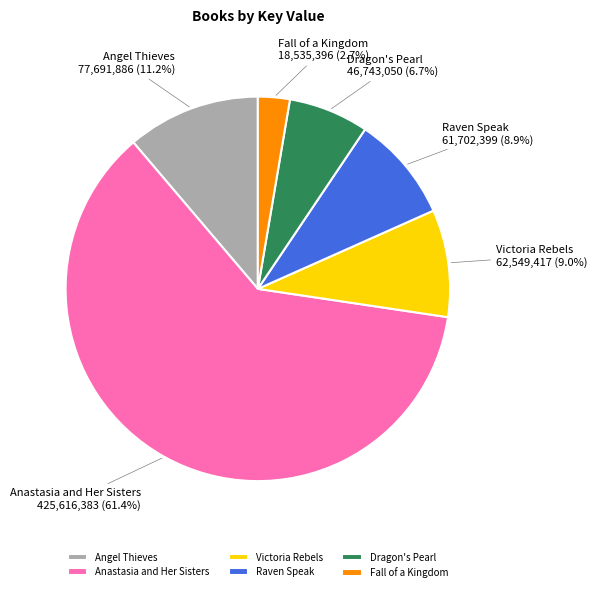

What percentage is NOT represented by Raven Speak?

91.1%